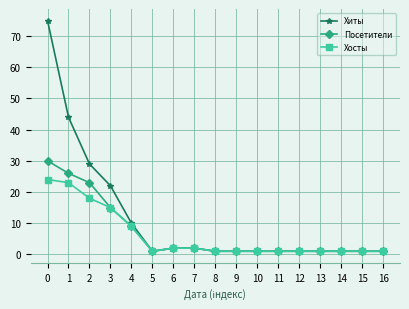

What is the difference between the maximum and second lowest values in the Хиты series?

74